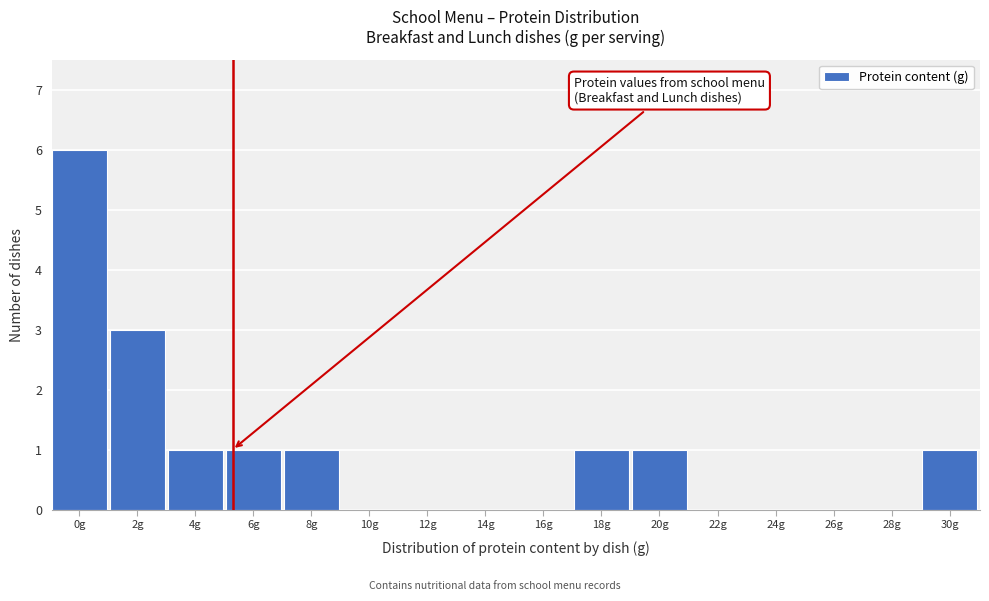

Reading left to right, extract all data points from this chart.

0g=6	2g=3	4g=1	6g=1	8g=1	10g=0	12g=0	14g=0	16g=0	18g=1	20g=1	22g=0	24g=0	26g=0	28g=0	30g=1